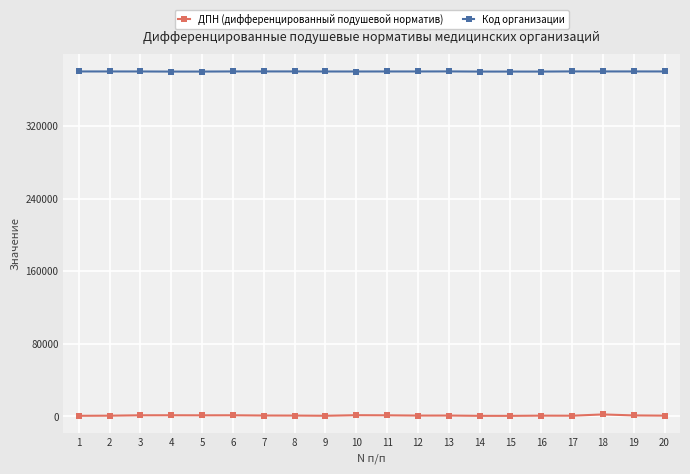

What is the total value across all series at 5?

381138.0